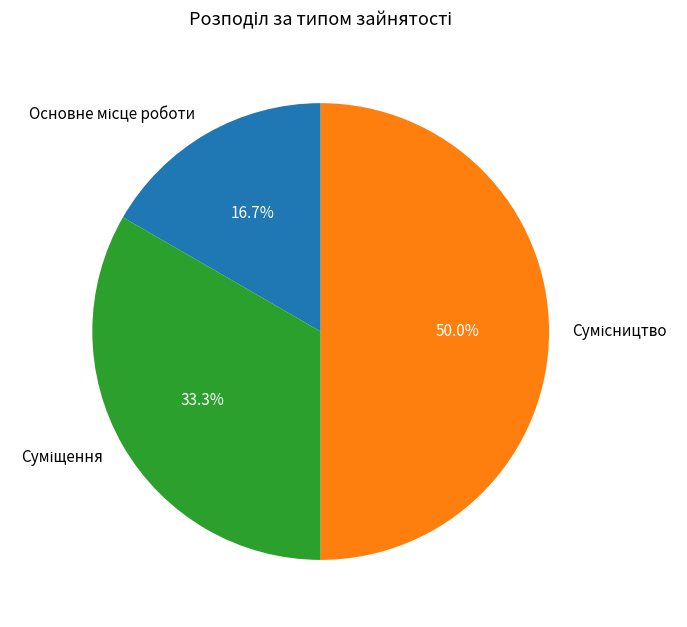

Does Суміщення account for over 50% of the chart?

No